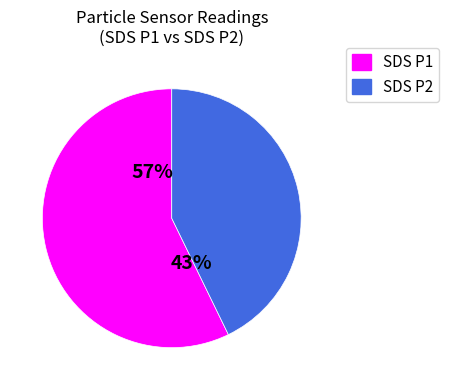

To the nearest percent, what is the average slice percentage?

50%